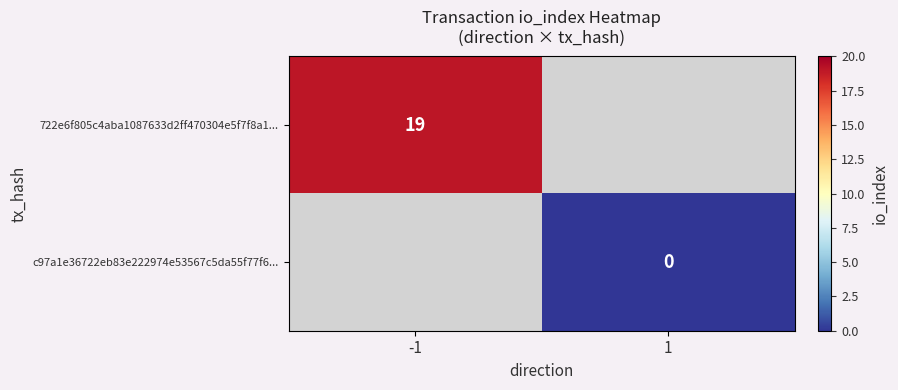

The value of 722e6f805c4aba1087633d2ff470304e5f7f8a1... at -1 is 13. True or false?

False